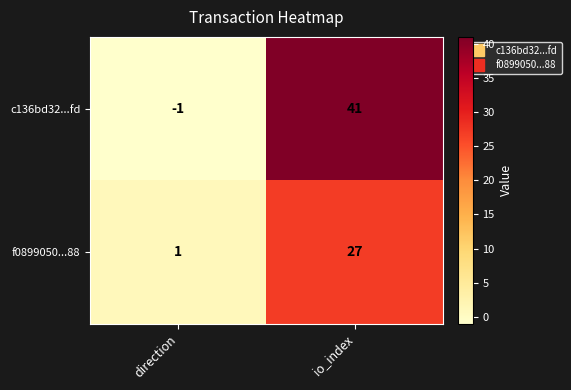

Read the c136bd32...fd value at io_index.

41